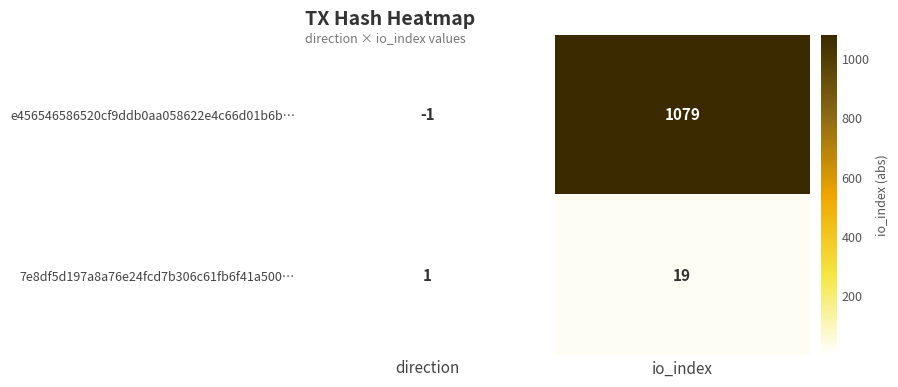

Which category has the highest value in the 7e8df5d197a8a76e24fcd7b306c61fb6f41a500… series?

io_index